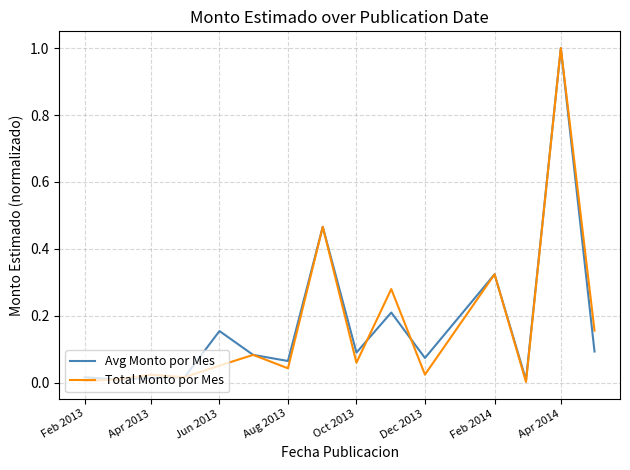

What is the maximum value for Avg Monto por Mes?

1.0